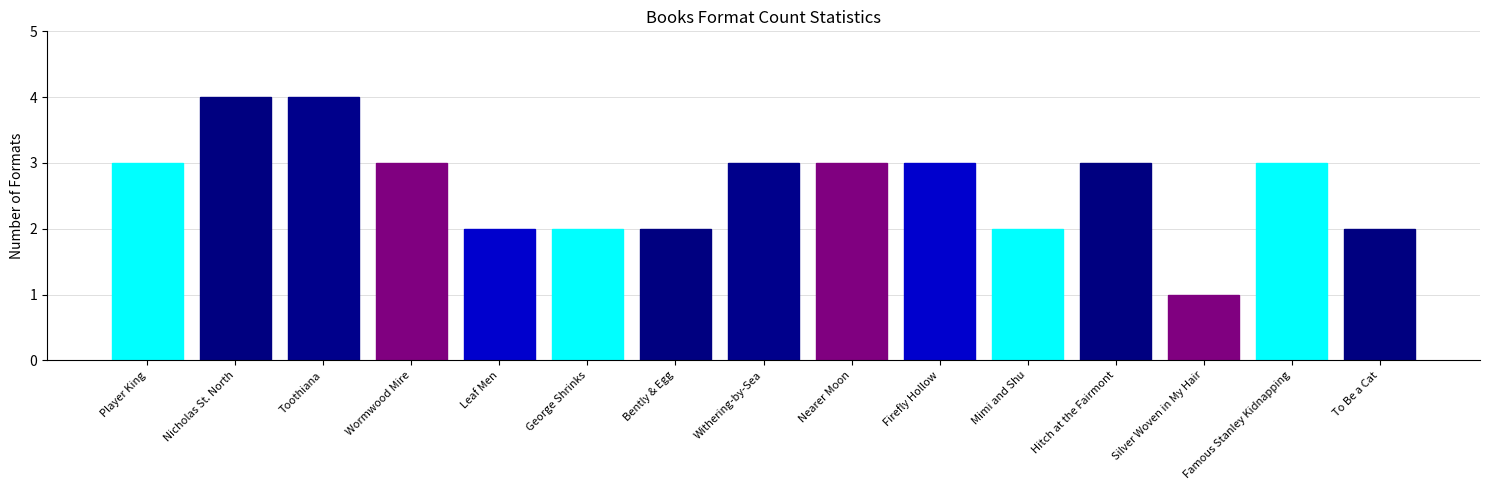

At which label does Format Count reach its minimum?

Silver Woven in My Hair